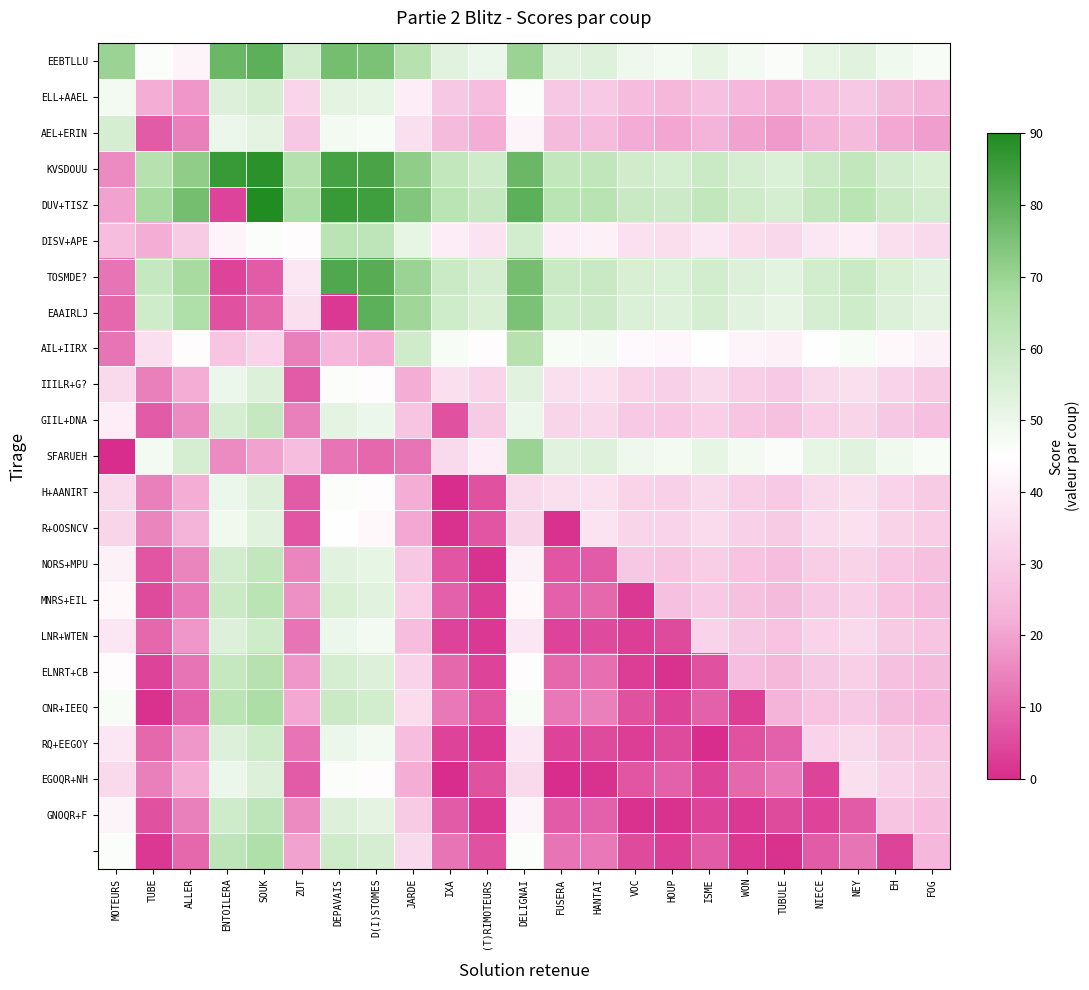

What is the difference between the highest and lowest values at ENTOILERA?

82.0